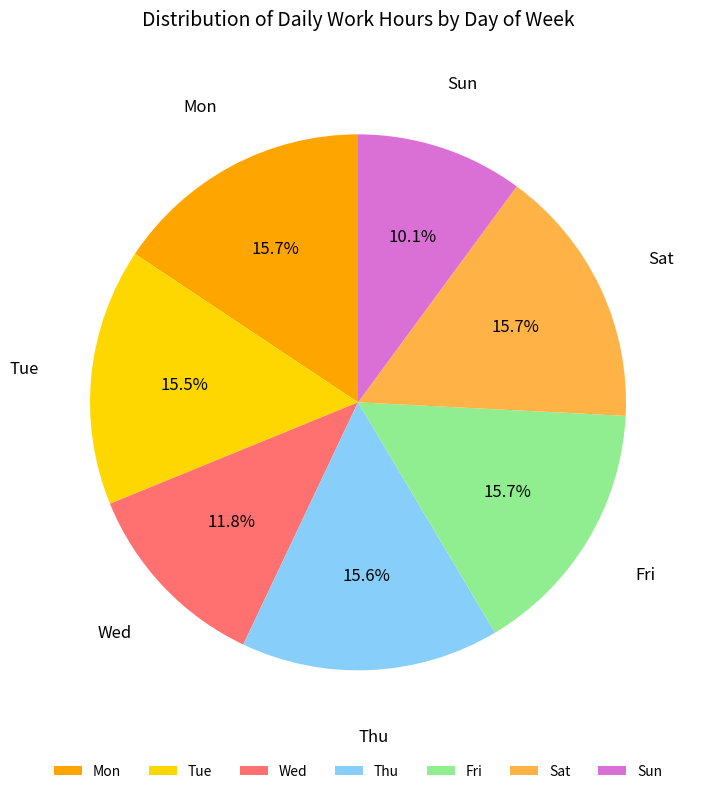

Between Mon and Wed, which is larger?

Mon